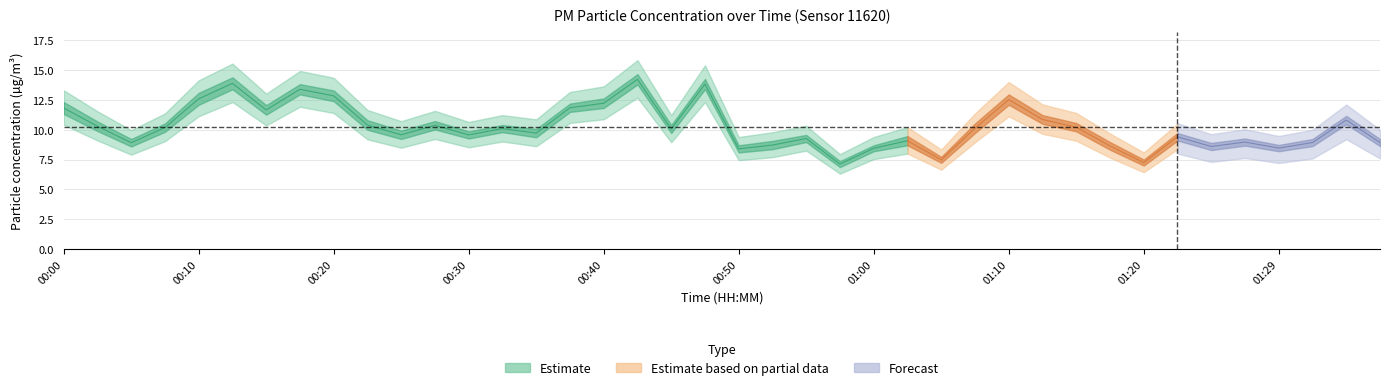

In P1, how many points are higher than both neighbors (excluding endpoints)?

12